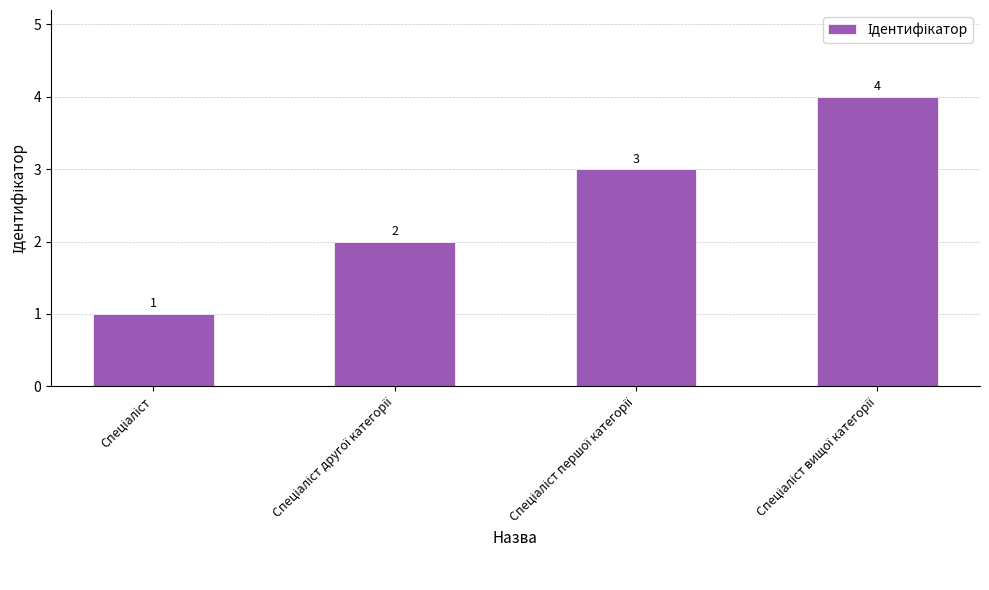

How many values are below 3?

2